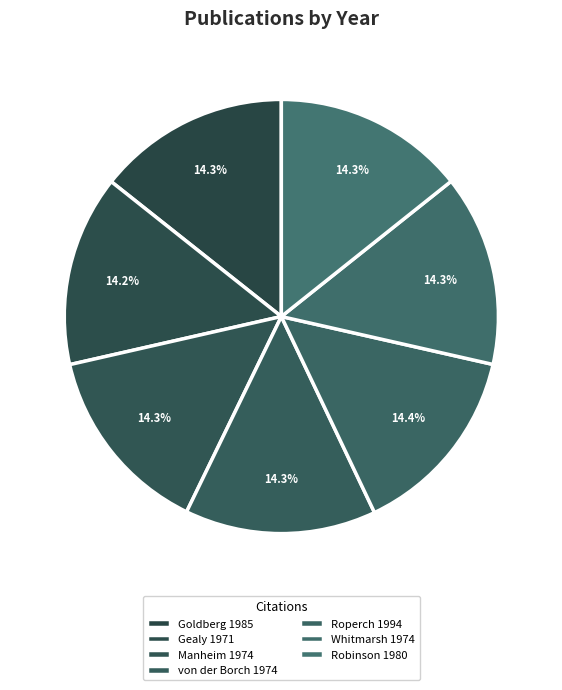

What percentage do Goldberg 1985 and Robinson 1980 together represent?

28.6%